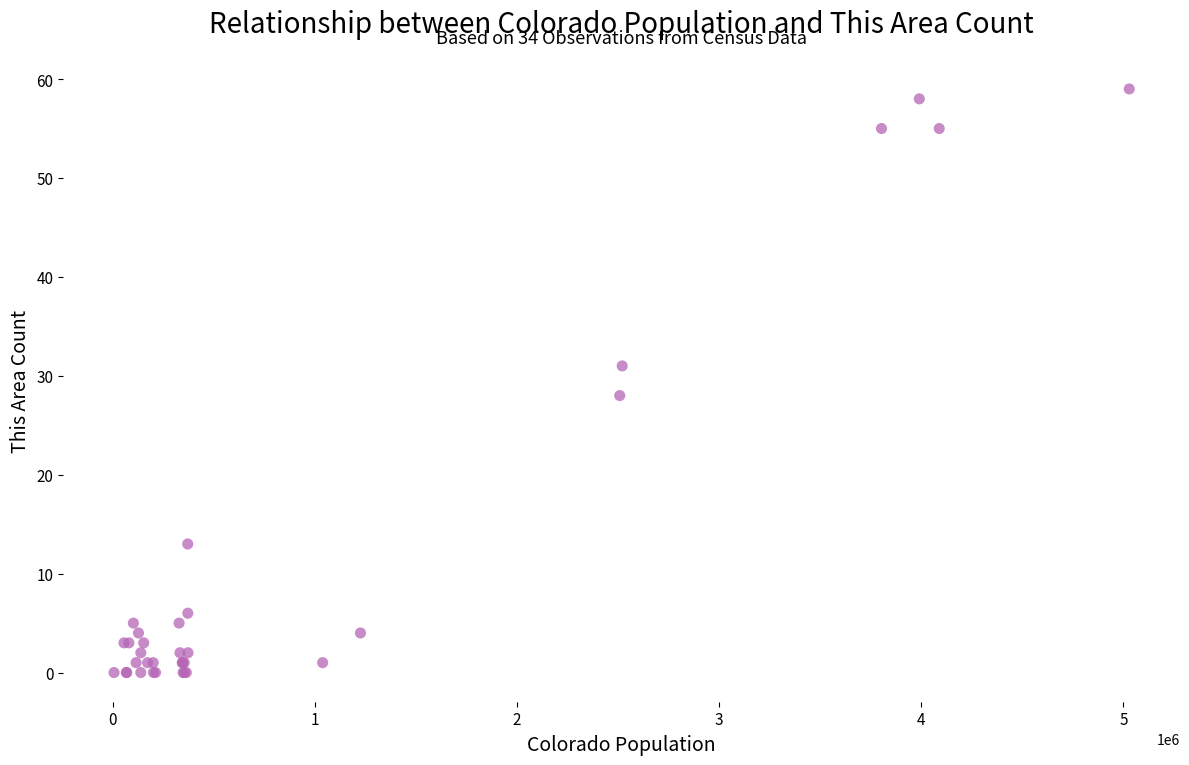

What Y value in the scatter plot is closest to 29?

28